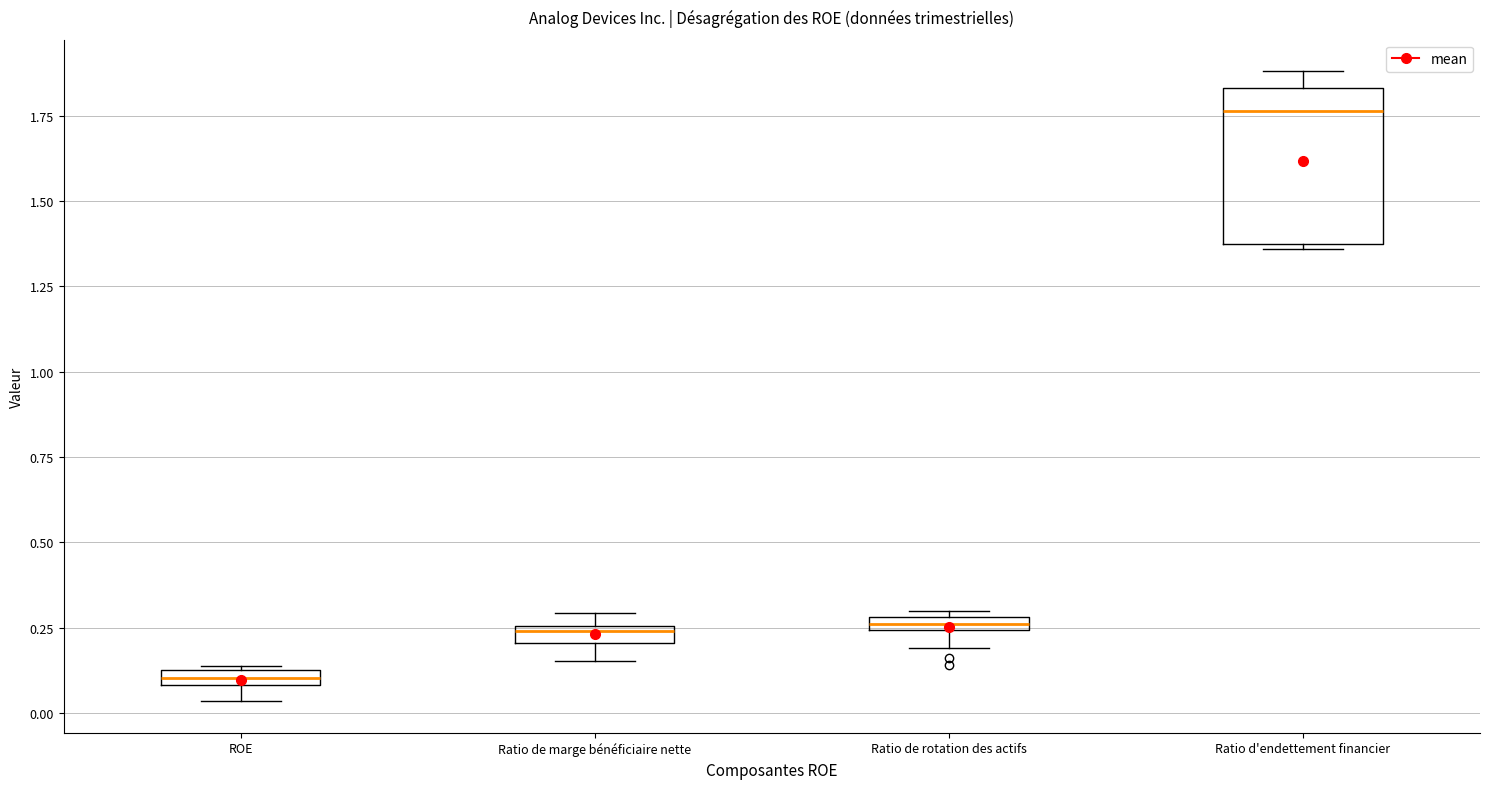

Which box has the lowest median line?

ROE